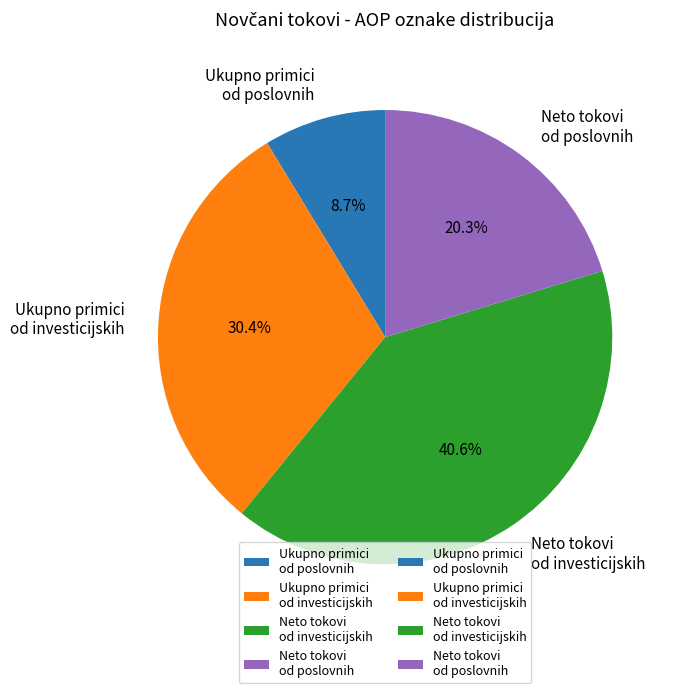

Which has a higher value, Neto tokovi od investicijskih or Ukupno primici od poslovnih?

Neto tokovi od investicijskih